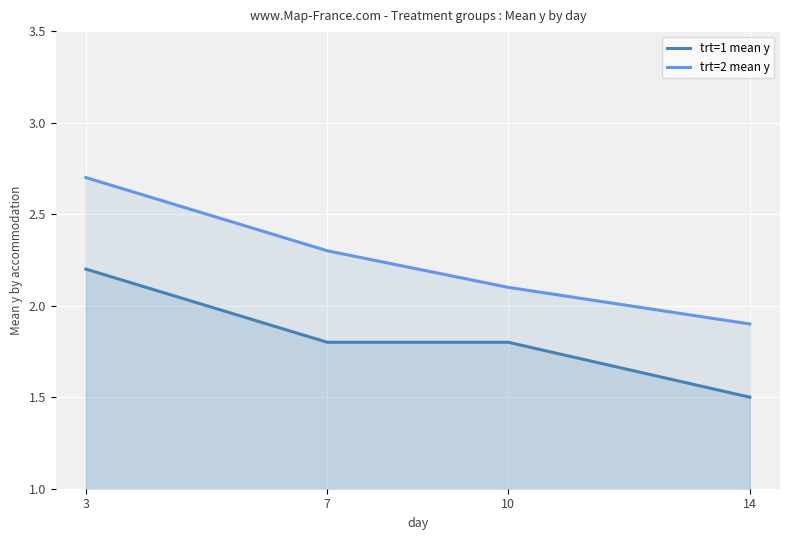

Which series changed the most between 3 and 10?

trt=2 mean y